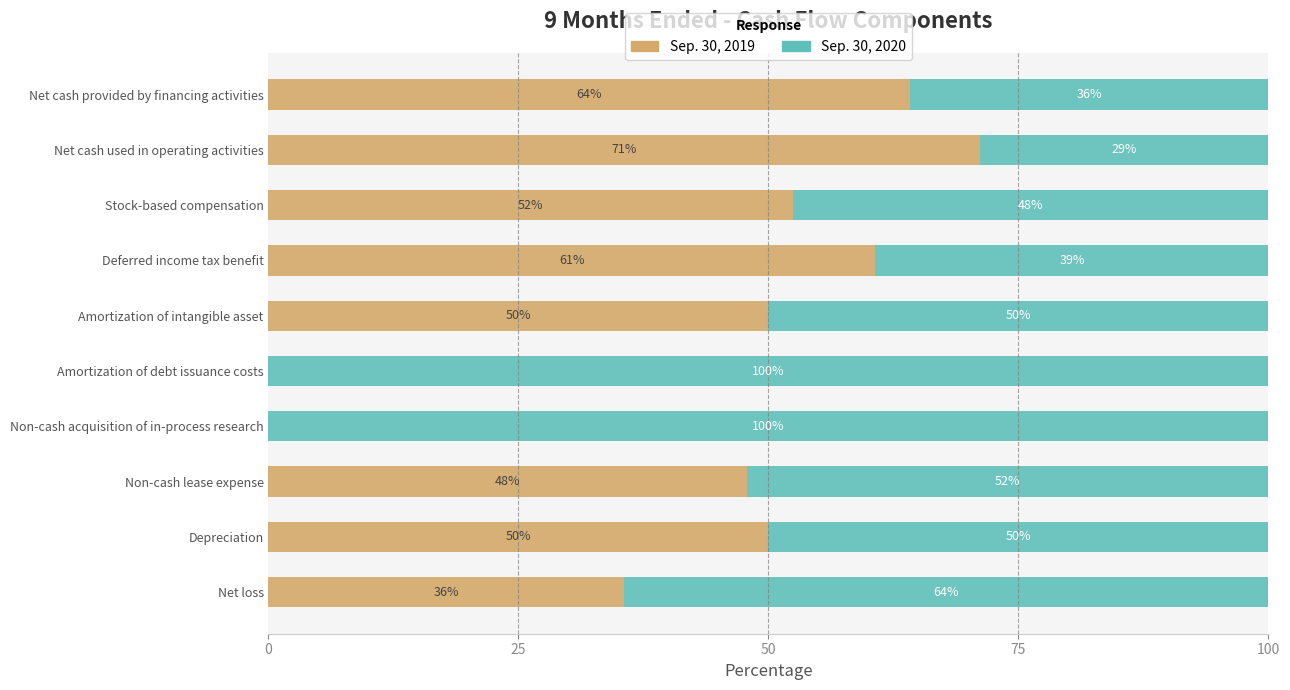

Is it true that Sep. 30, 2019 equals 68.4 at Stock-based compensation?

False